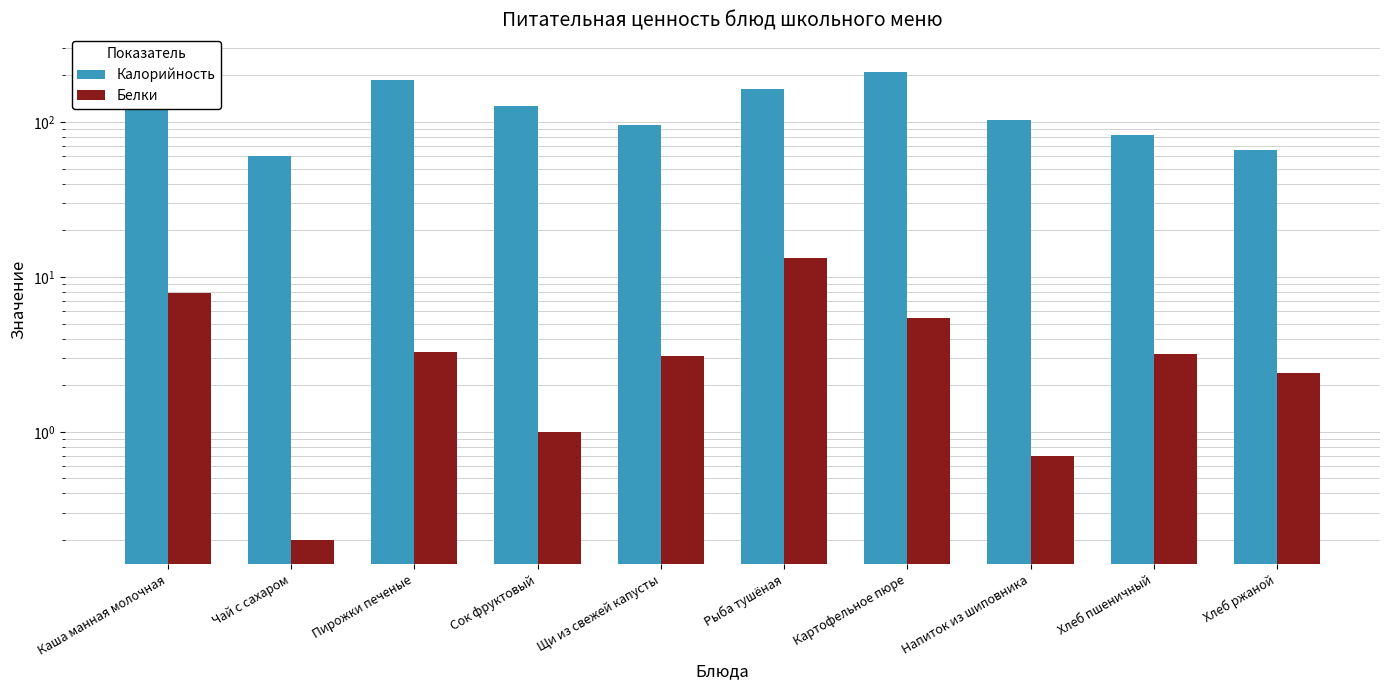

How many bars are there in each group?

2